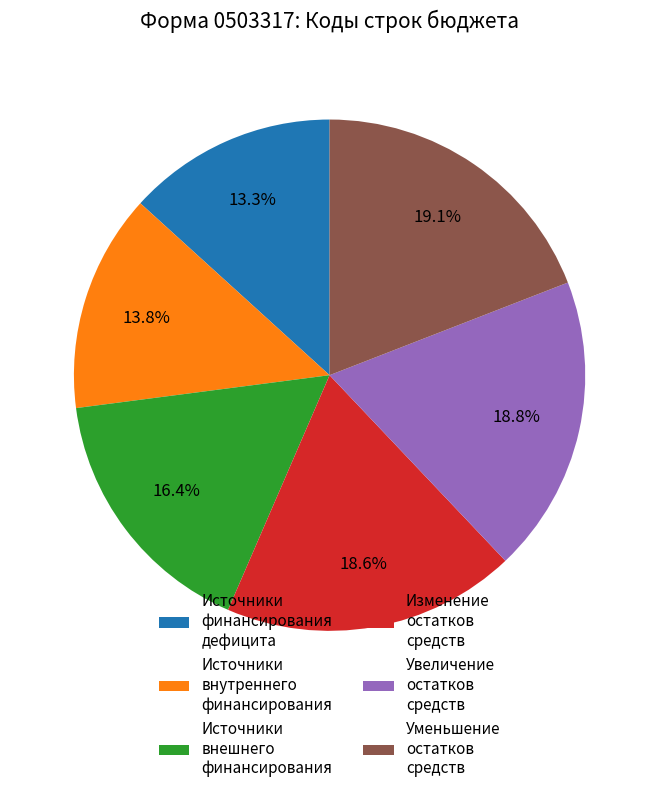

To the nearest percent, what portion does Источники внешнего финансирования represent?

16%